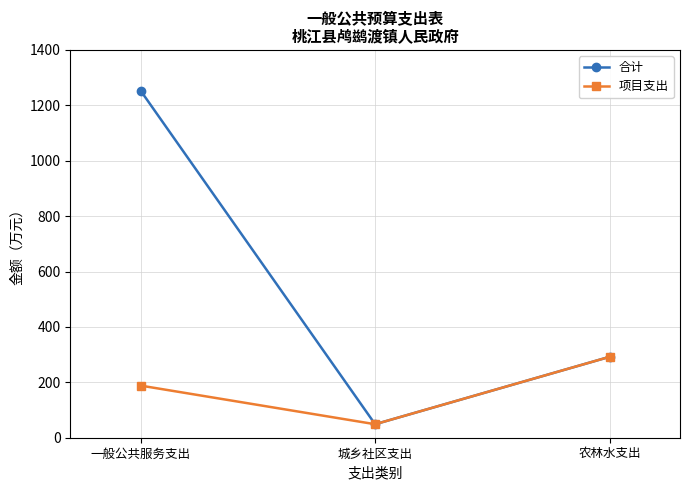

Rank the series by their average value, from highest to lowest.

合计, 项目支出